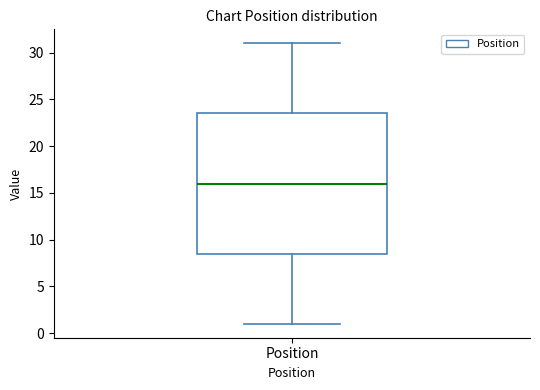

Where does the lower whisker of the box for Position end on the y-axis? The values are not printed on the chart, so give them approximately, as read against the axis.

1.0